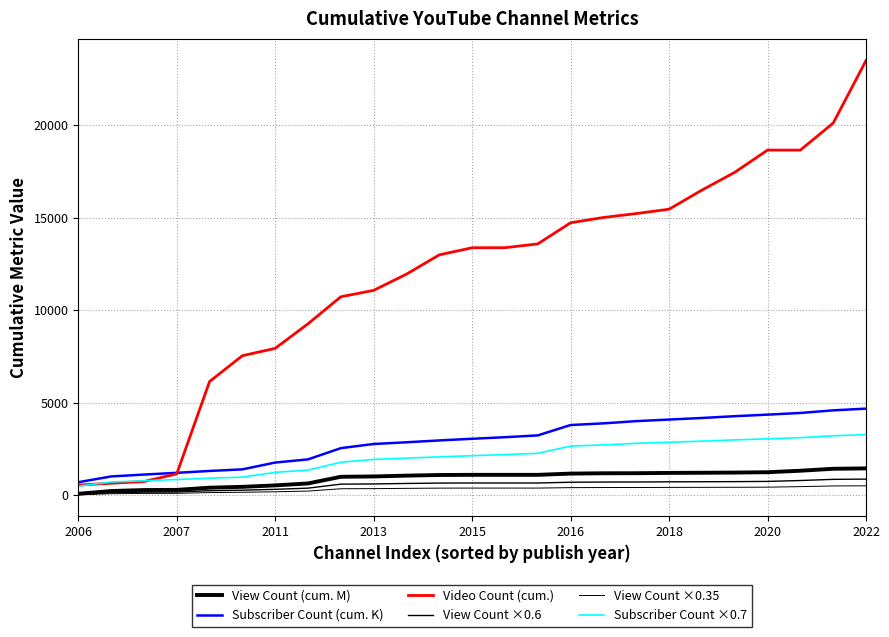

What is the minimum value shown in the chart?

26.4